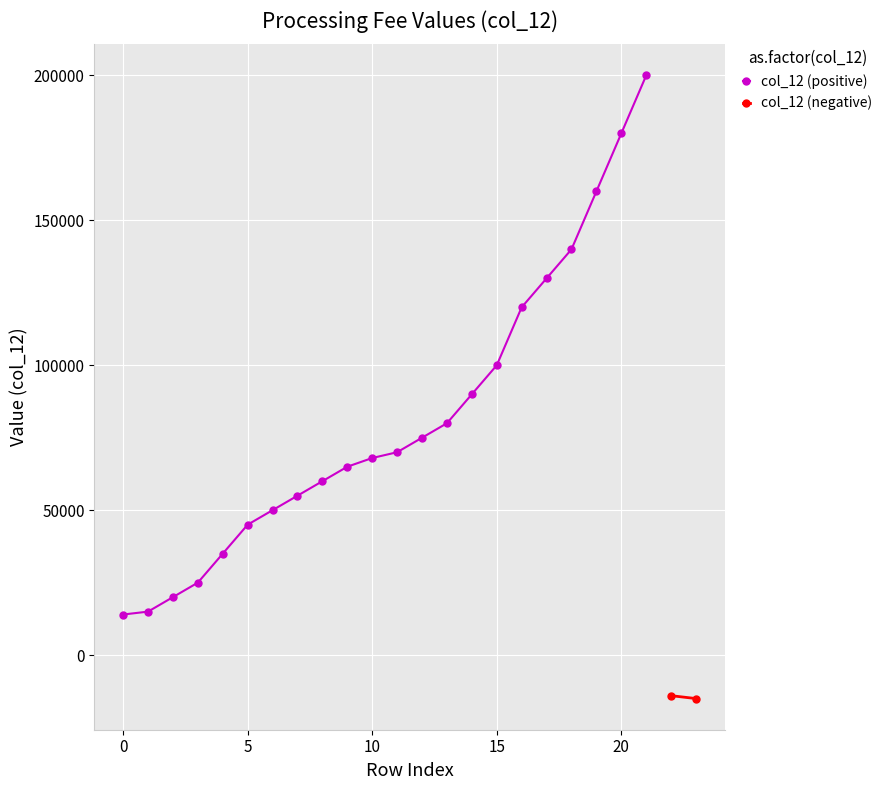

The value at 8 is 60000. True or false?

True